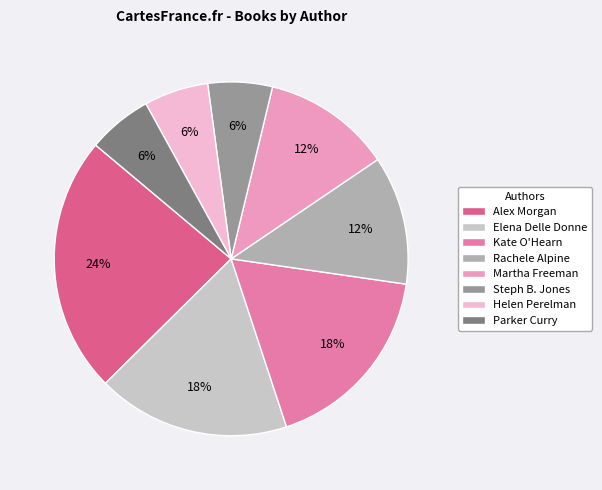

To the nearest percent, what is the difference between the largest and smallest slice percentages?

18%